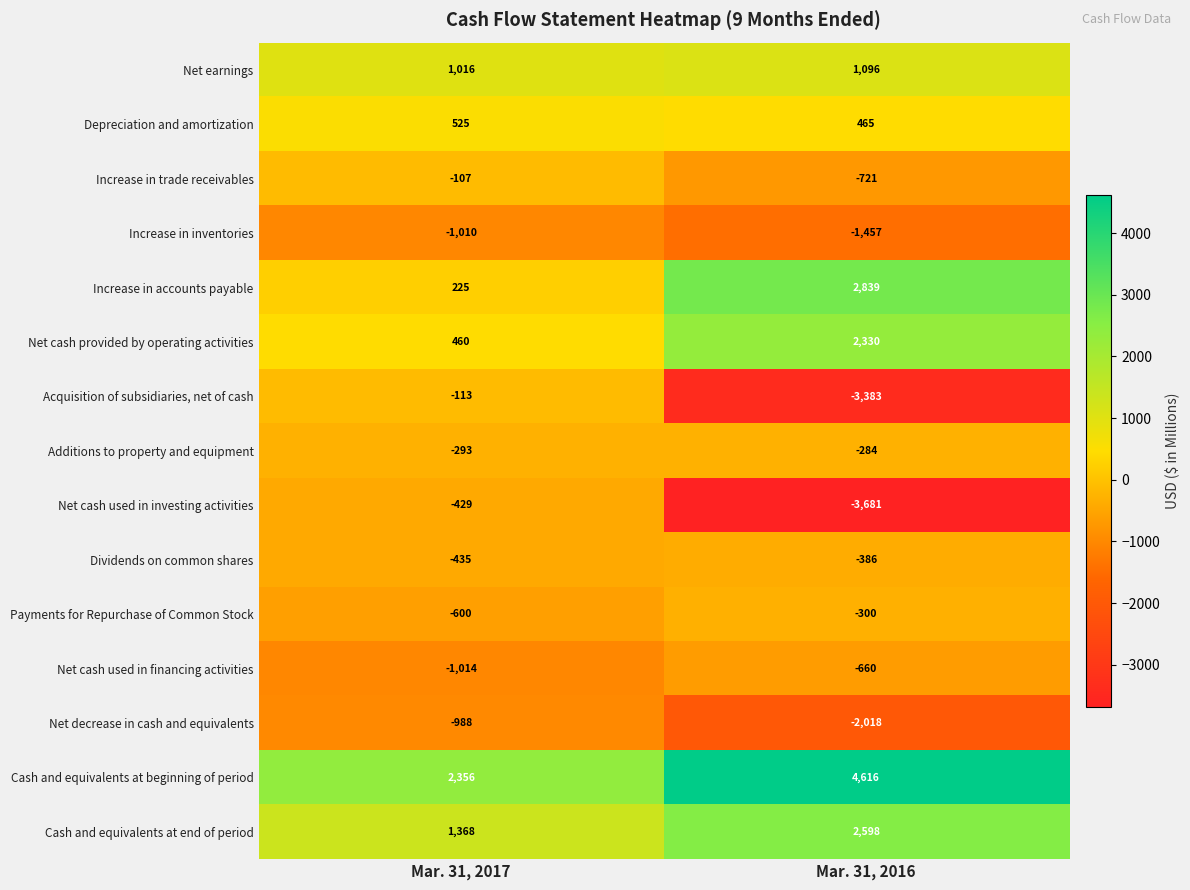

At how many categories does at least one series exceed 1706?

2